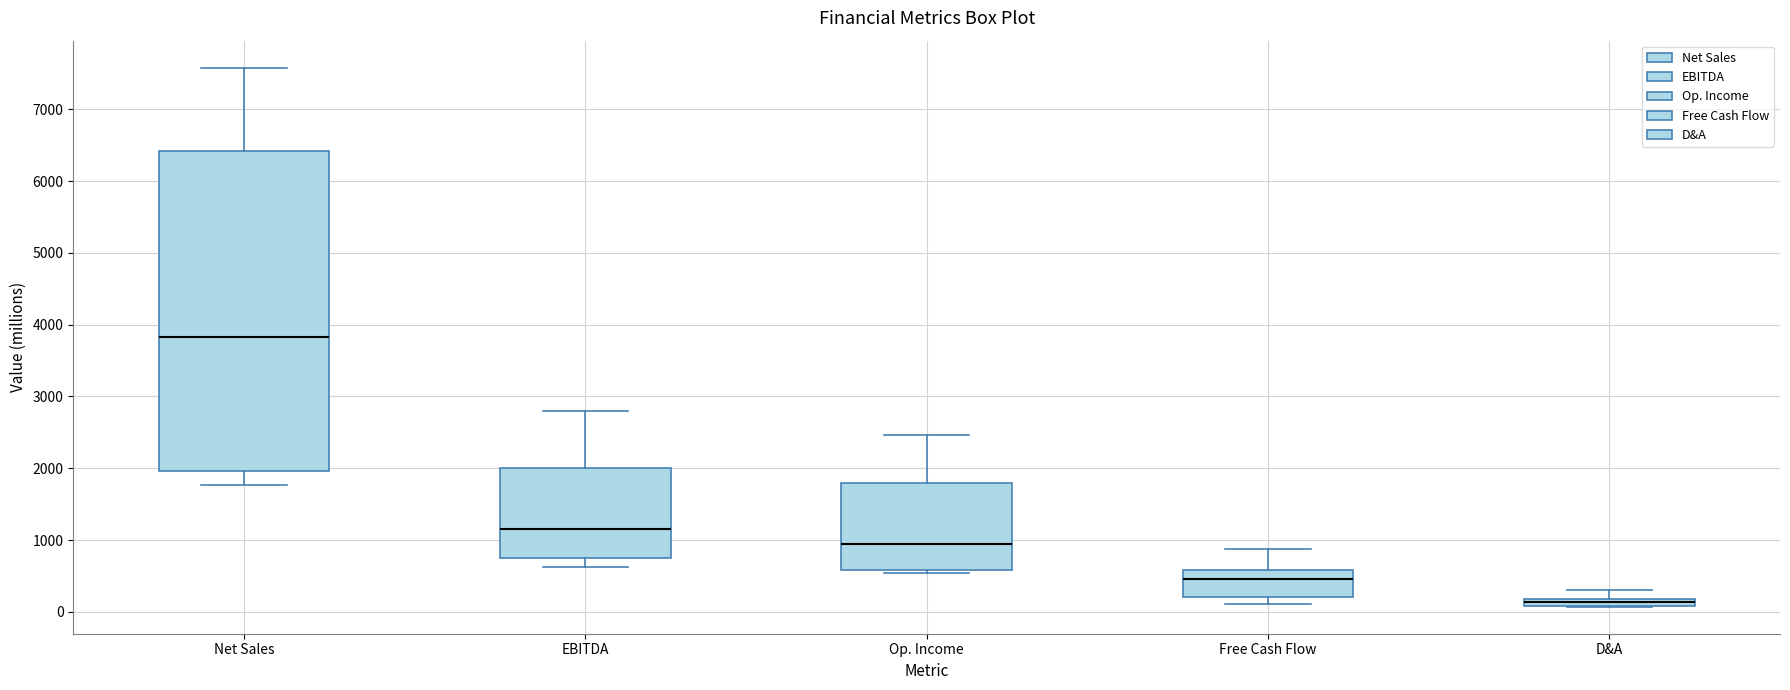

Where is the lower edge of the box for Op. Income on the y-axis? The values are not printed on the chart, so give them approximately, as read against the axis.

600